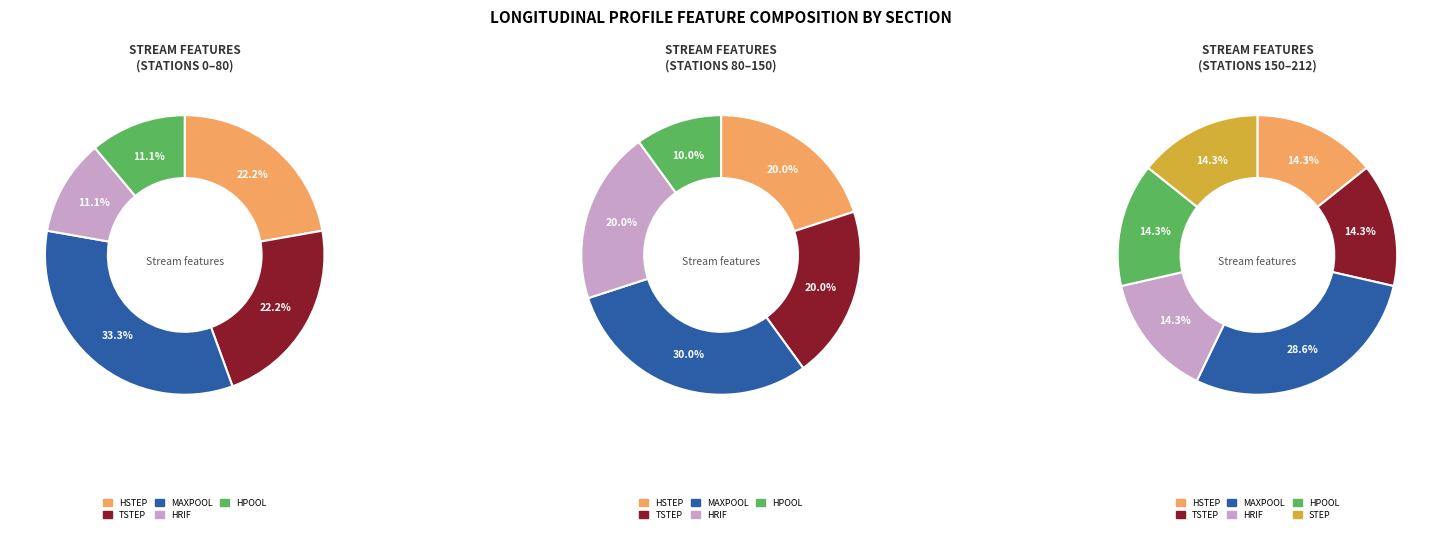

Count the number of slices in the pie.

6